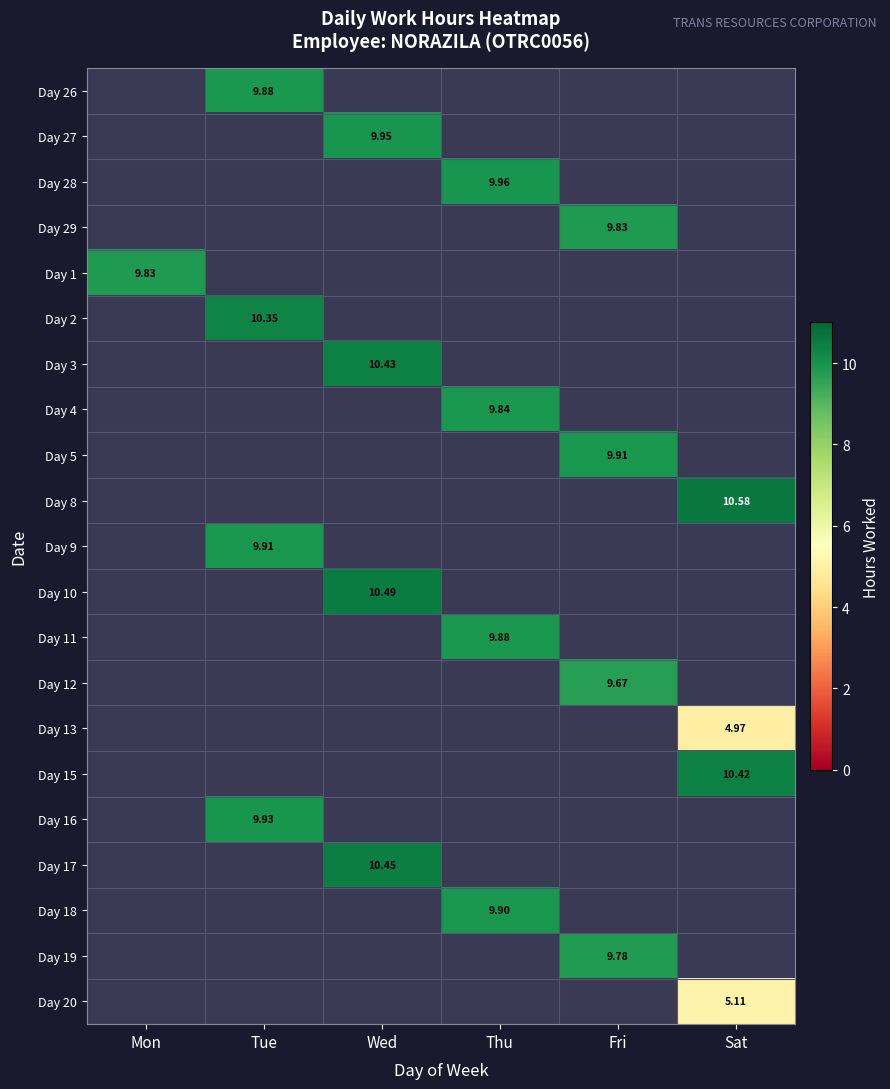

Rank the series at Fri from lowest to highest value.

Day 26, Day 27, Day 28, Day 1, Day 2, Day 3, Day 4, Day 8, Day 9, Day 10, Day 11, Day 13, Day 15, Day 16, Day 17, Day 18, Day 20, Day 12, Day 19, Day 29, Day 5